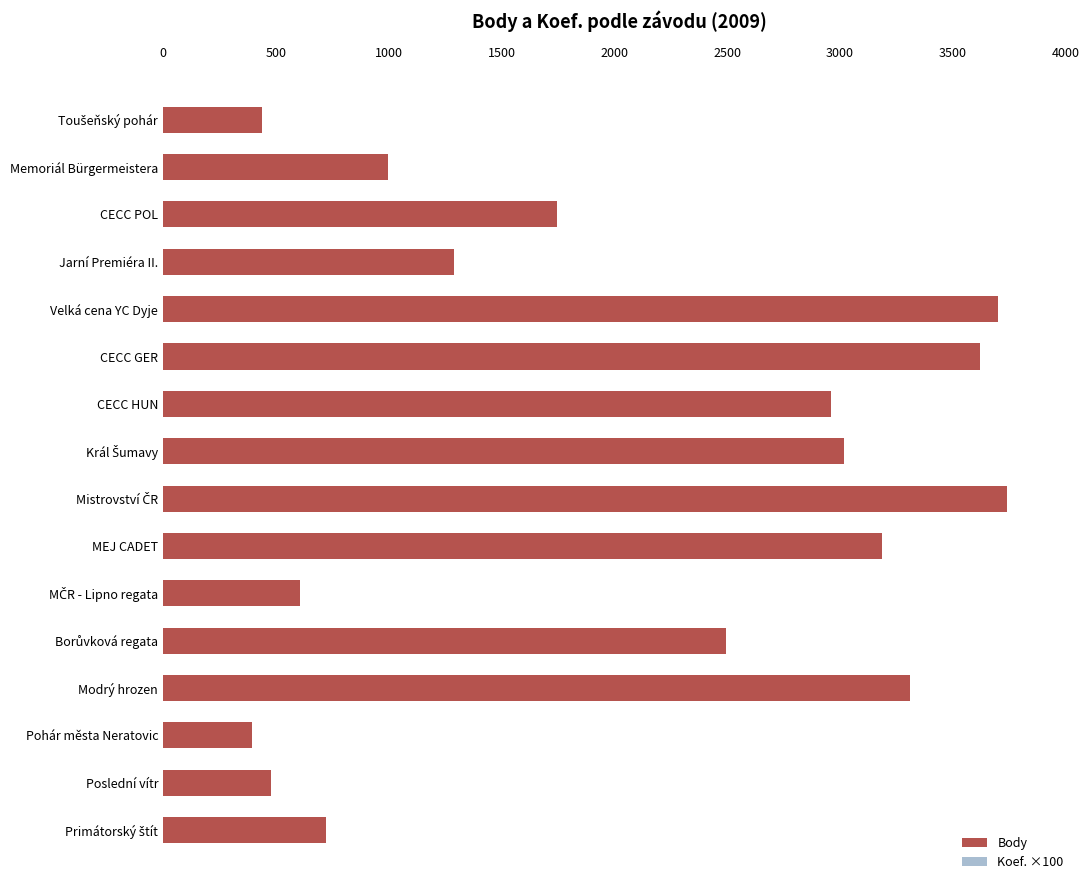

List the series in order of their overall mean, highest first.

Body, Koef. ×100